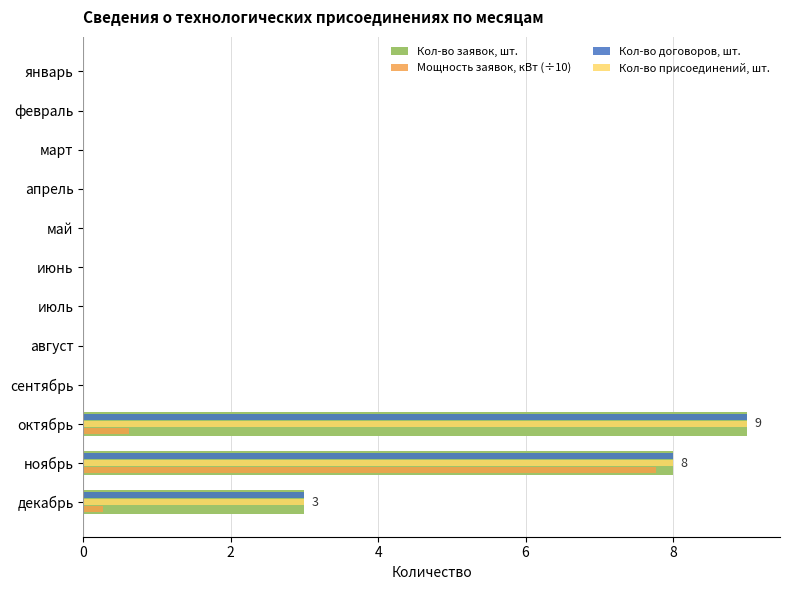

The value of Кол-во присоединений, шт. at февраль is 0.0. True or false?

True